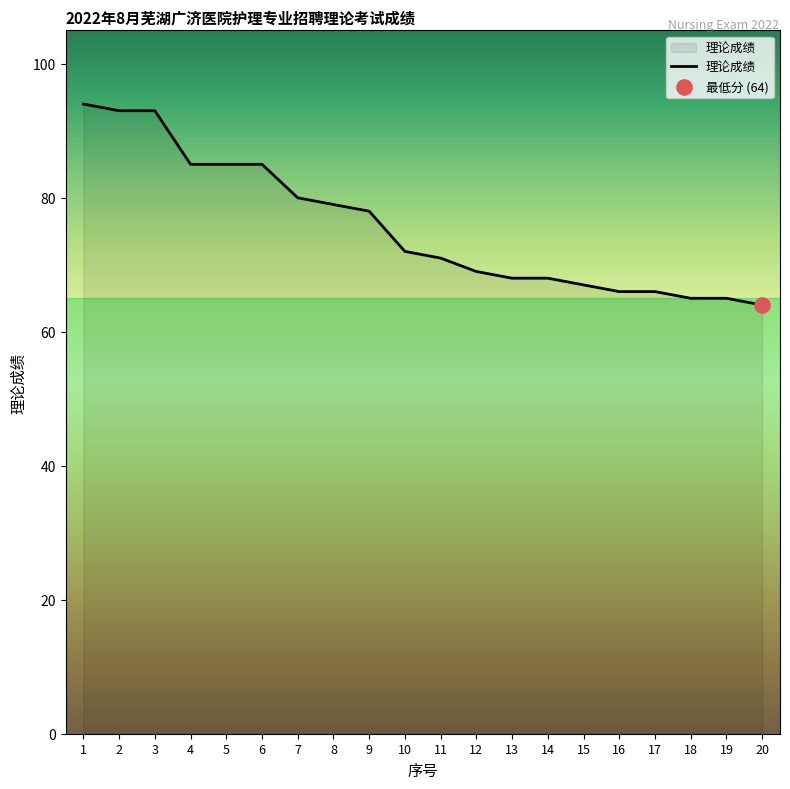

What is the ratio of the value at 14 to the value at 17?

1.0